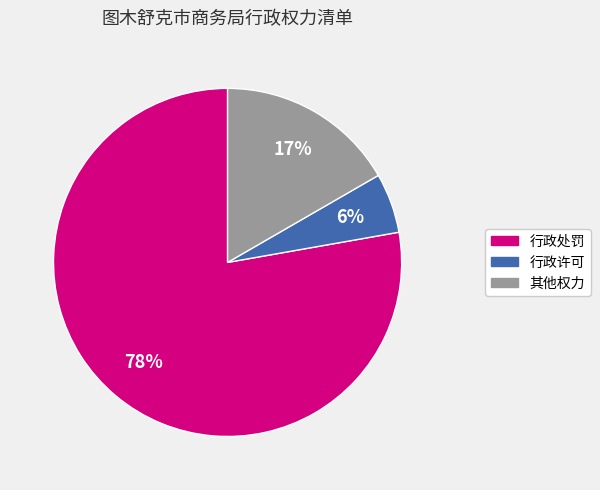

To the nearest percent, what is the combined percentage of 行政许可 and 行政处罚?

83%